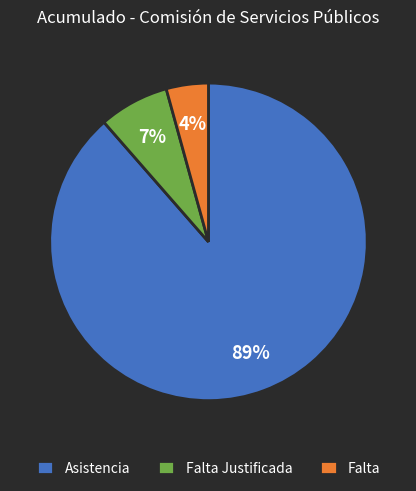

Count the number of slices in the pie.

3